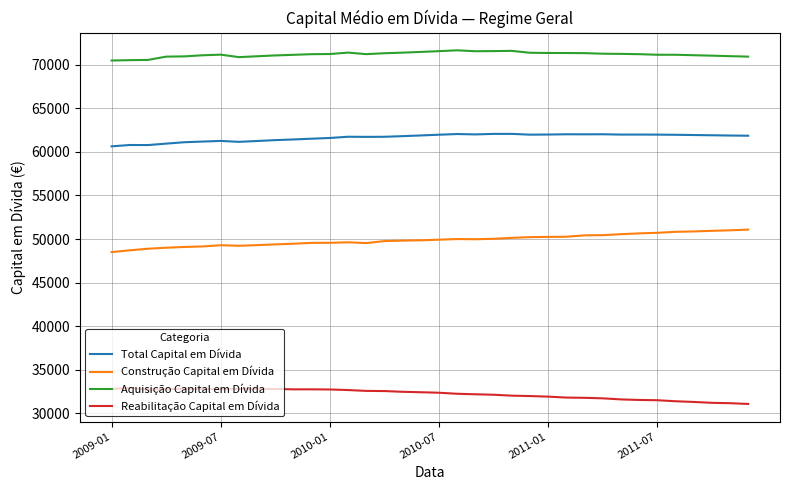

What is the lowest value of the Total Capital em Dívida series?

60628